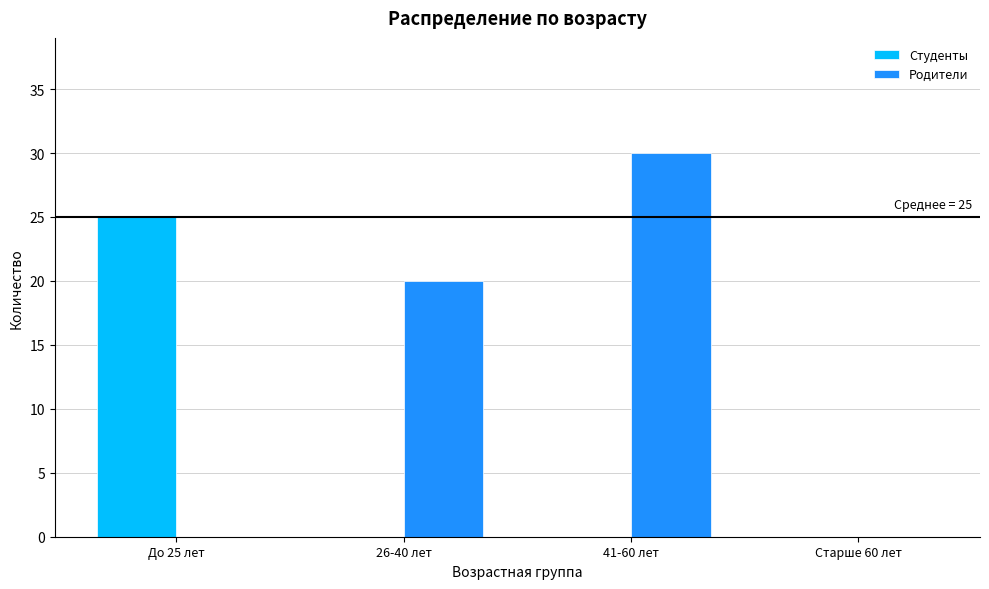

Reading right to left, transcribe all the data shown in this chart.

Студенты: Старше 60 лет=0	41-60 лет=0	26-40 лет=0	До 25 лет=25
Родители: Старше 60 лет=0	41-60 лет=30	26-40 лет=20	До 25 лет=0